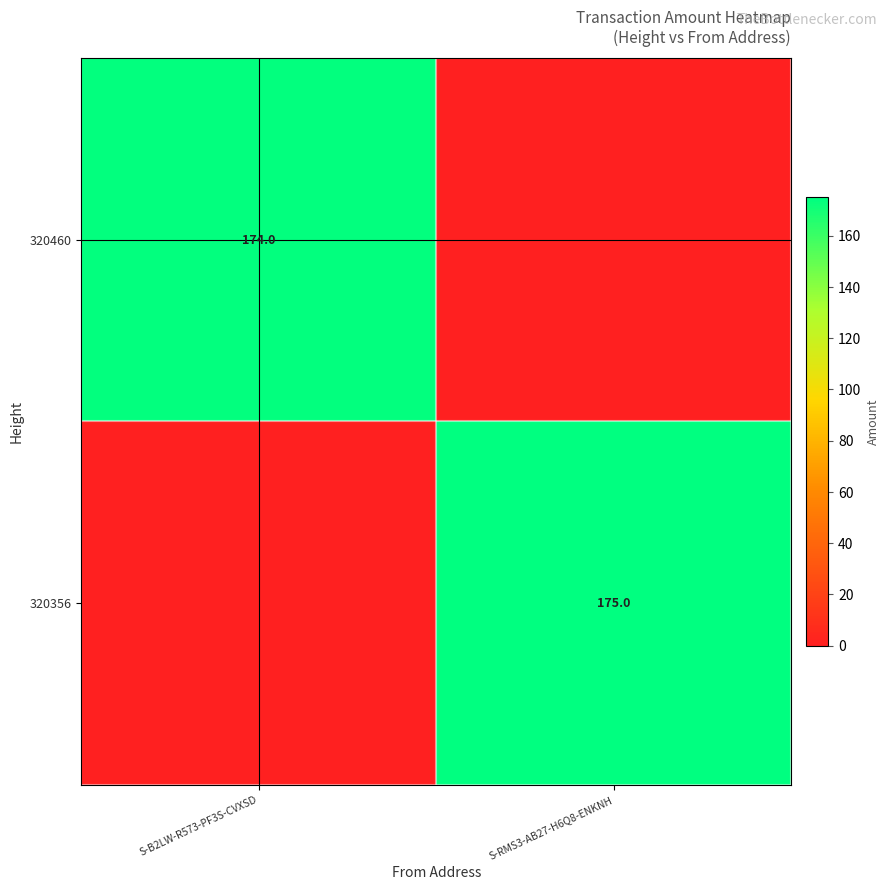

Is the value of 320460 at S-B2LW-R573-PF3S-CVXSD greater than the value of 320356 at S-RMS3-AB27-H6Q8-ENKNH?

No